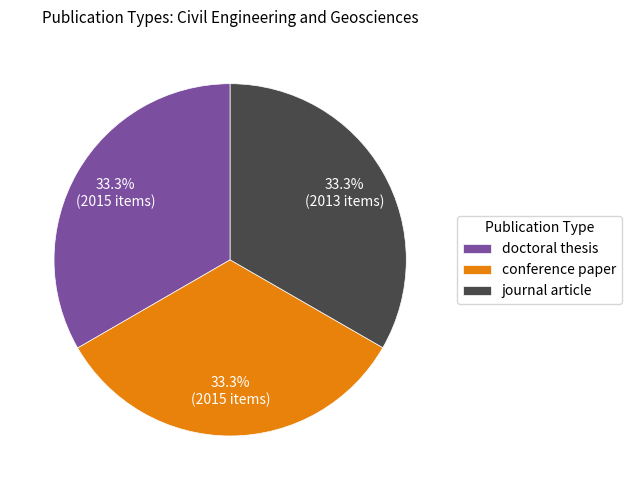

Approximately how many times larger is the value at journal article compared to conference paper?

1.0